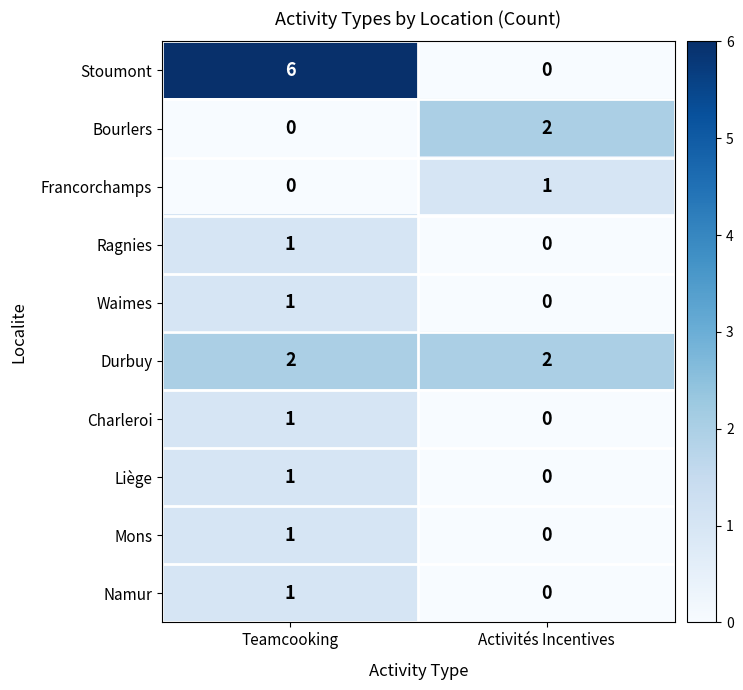

The Namur series shows -1 at Activités Incentives. True or false?

False